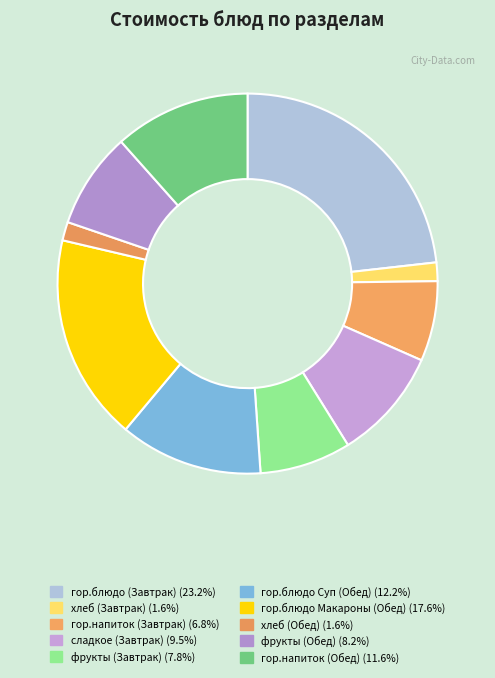

Does any single category account for the majority?

No